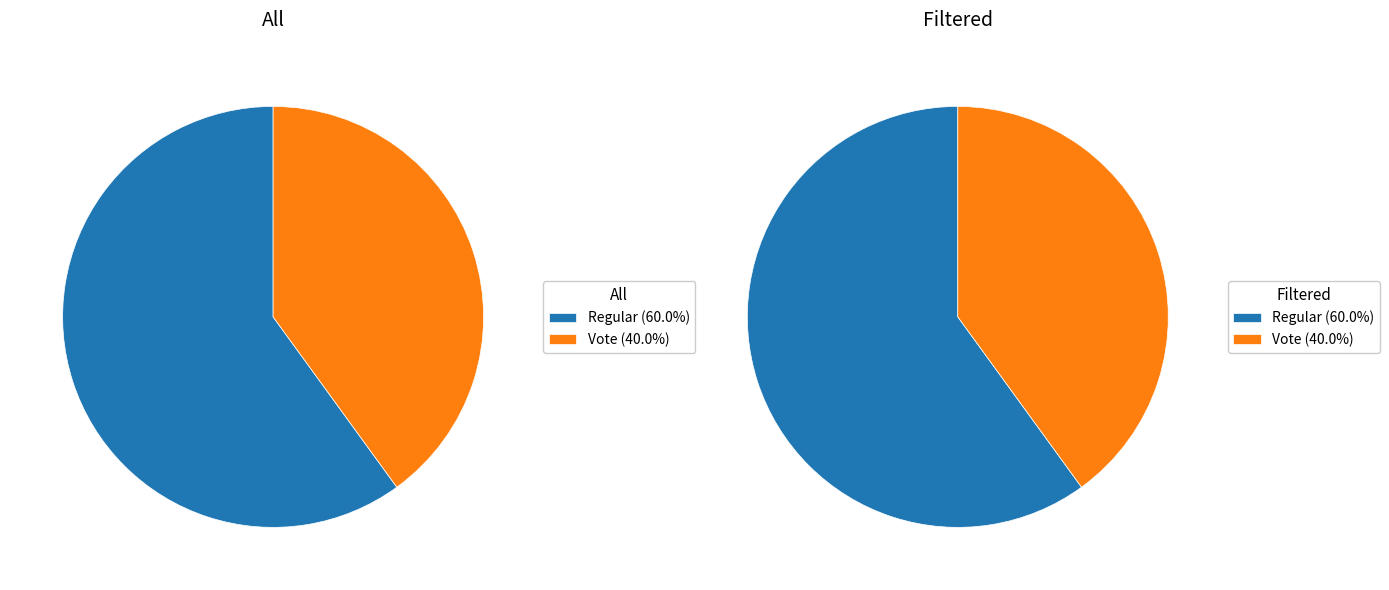

What percentage is the Regular (io_index=3) slice, to the nearest percent?

60%